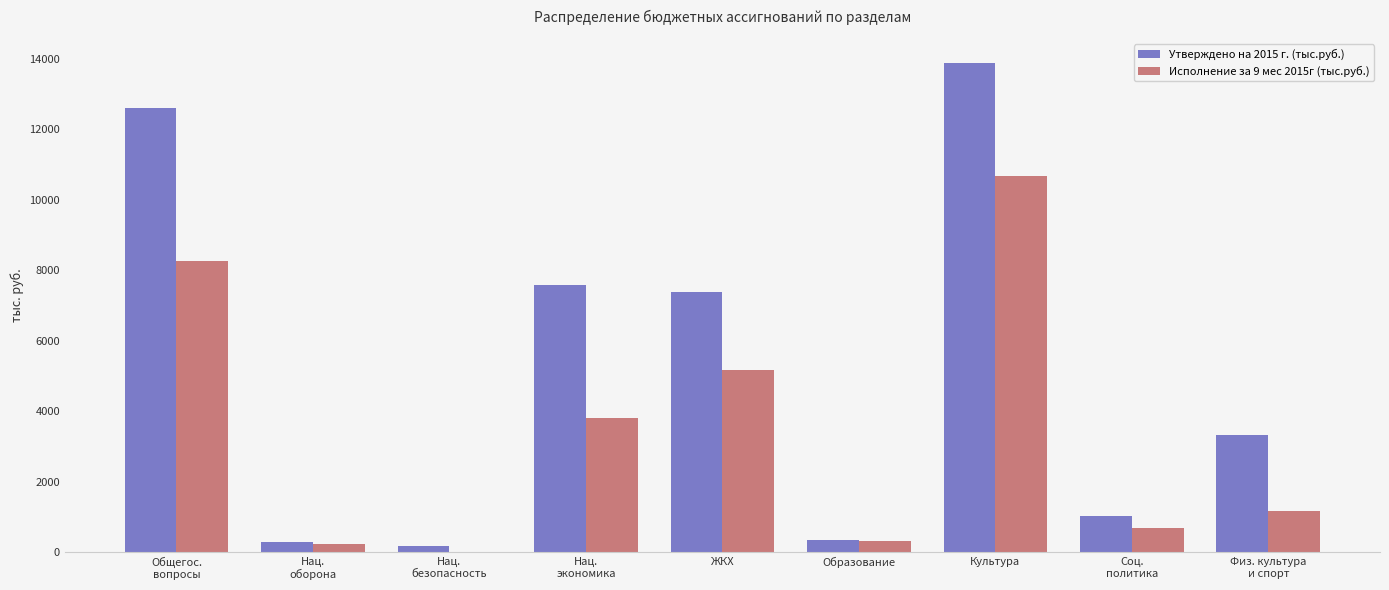

At which category is the sum across all series the highest?

Культура